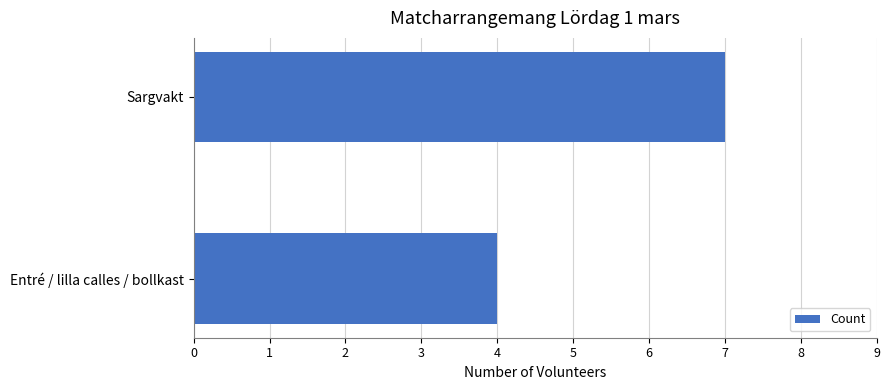

What is the label of the 2nd bar from the top?

Entré / lilla calles / bollkast